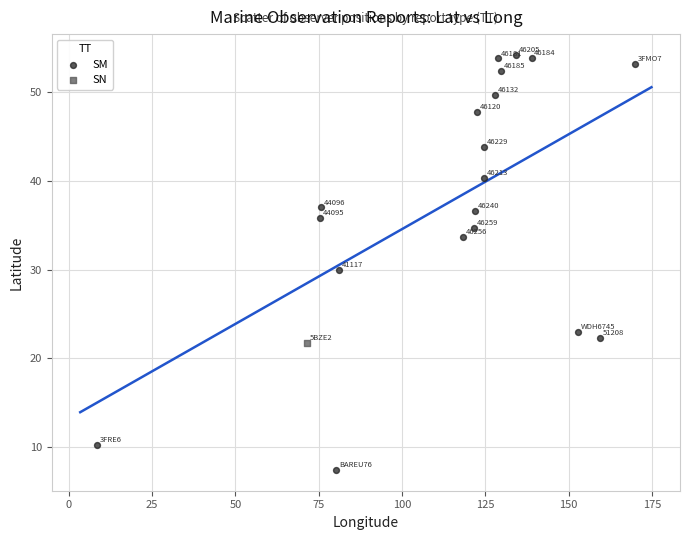

What are all the series names shown in the legend?

SM, SN